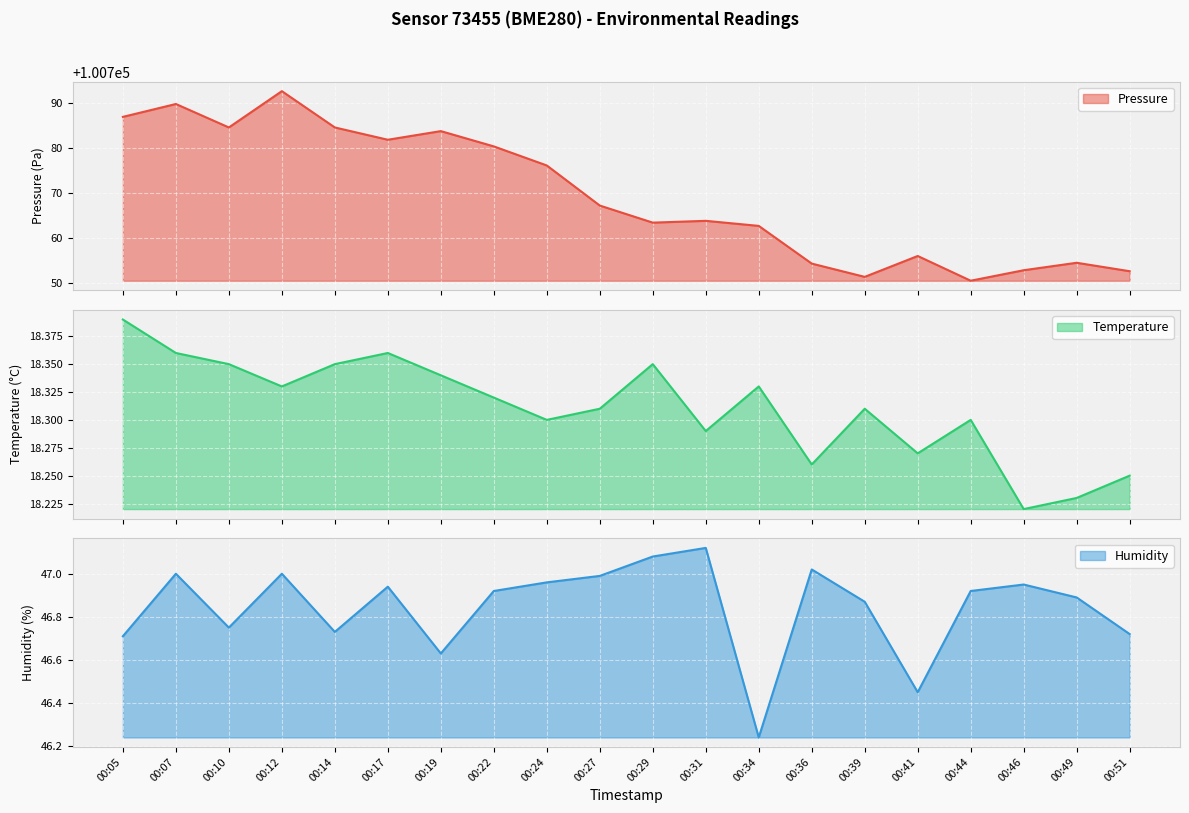

True or false: humidity has a value of 47.0 at 00:24.

True